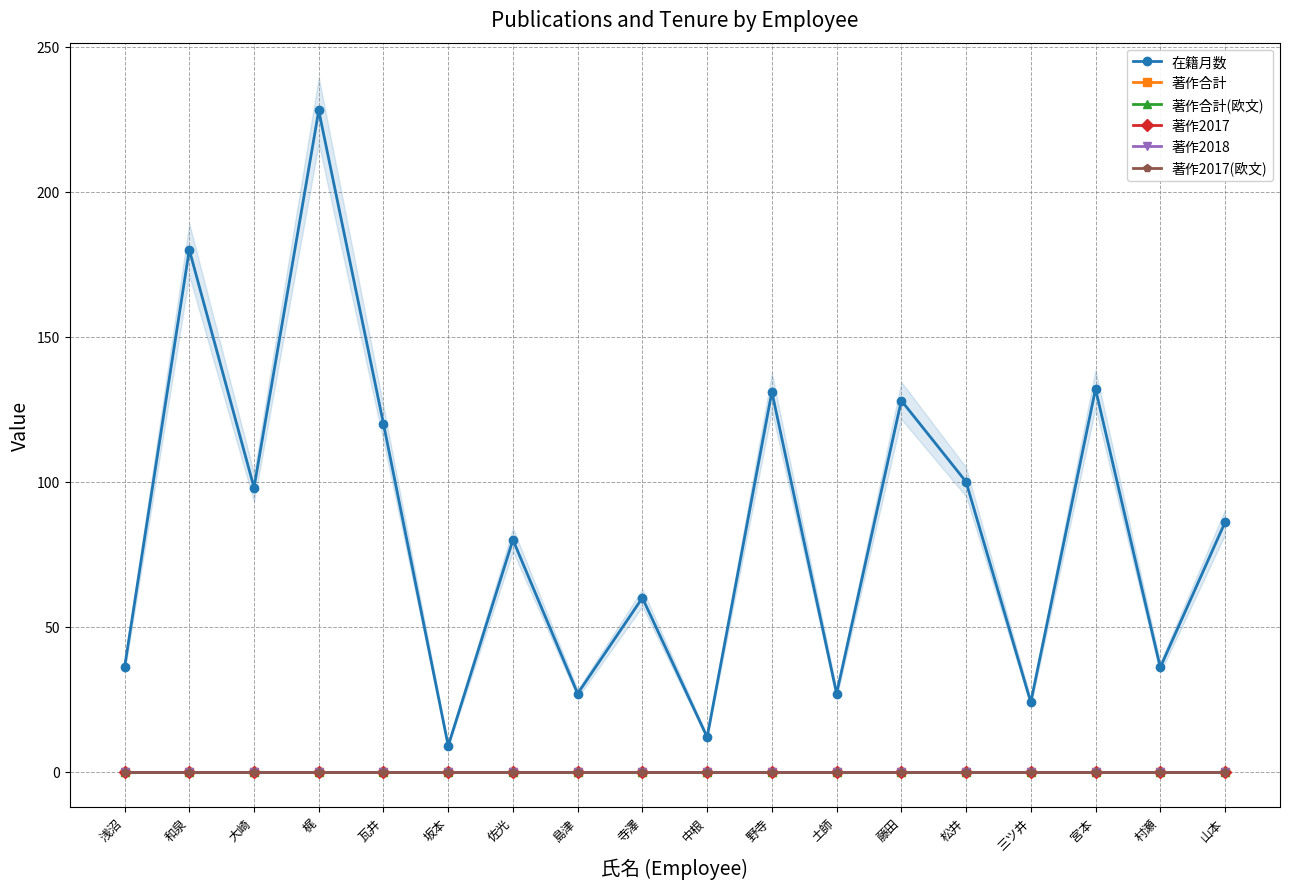

What is the maximum value shown in the chart?

228